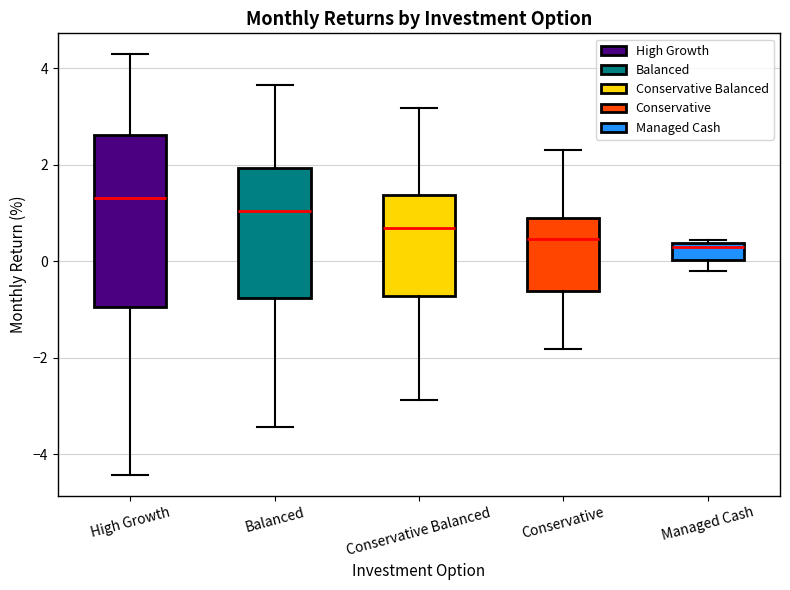

Which box's median line is the highest?

High Growth